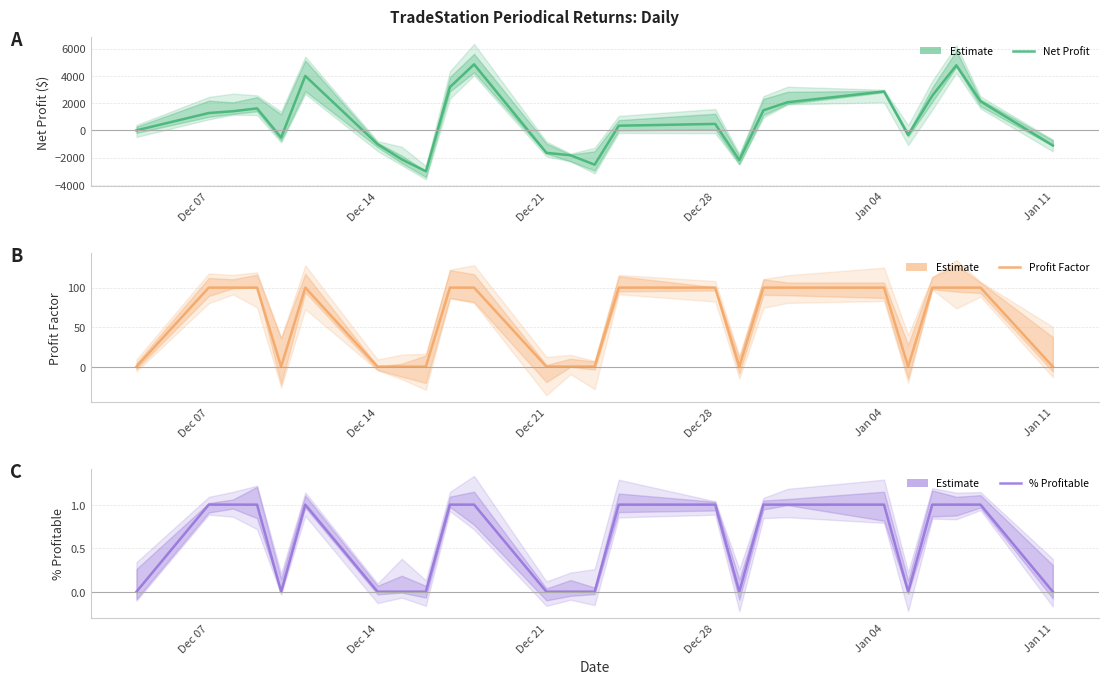

What is the difference between the maximum and minimum values in the Net Profit series?

7840